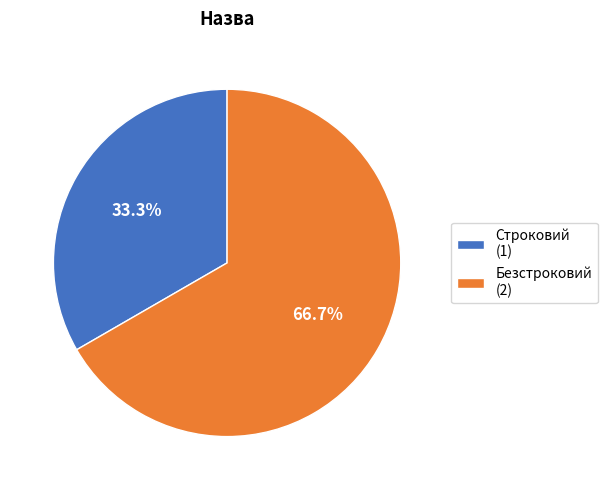

To the nearest percent, what is the average slice percentage?

50%